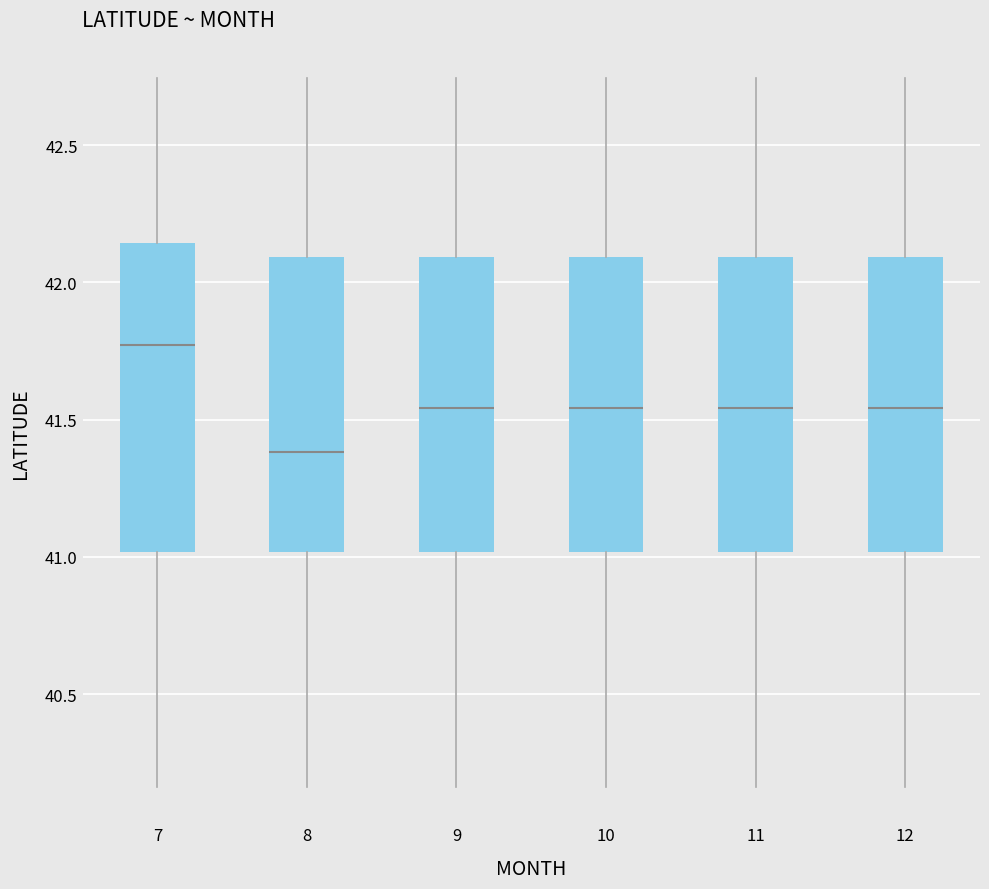

Comparing the boxes themselves (not the whiskers), which one is the tallest?

7